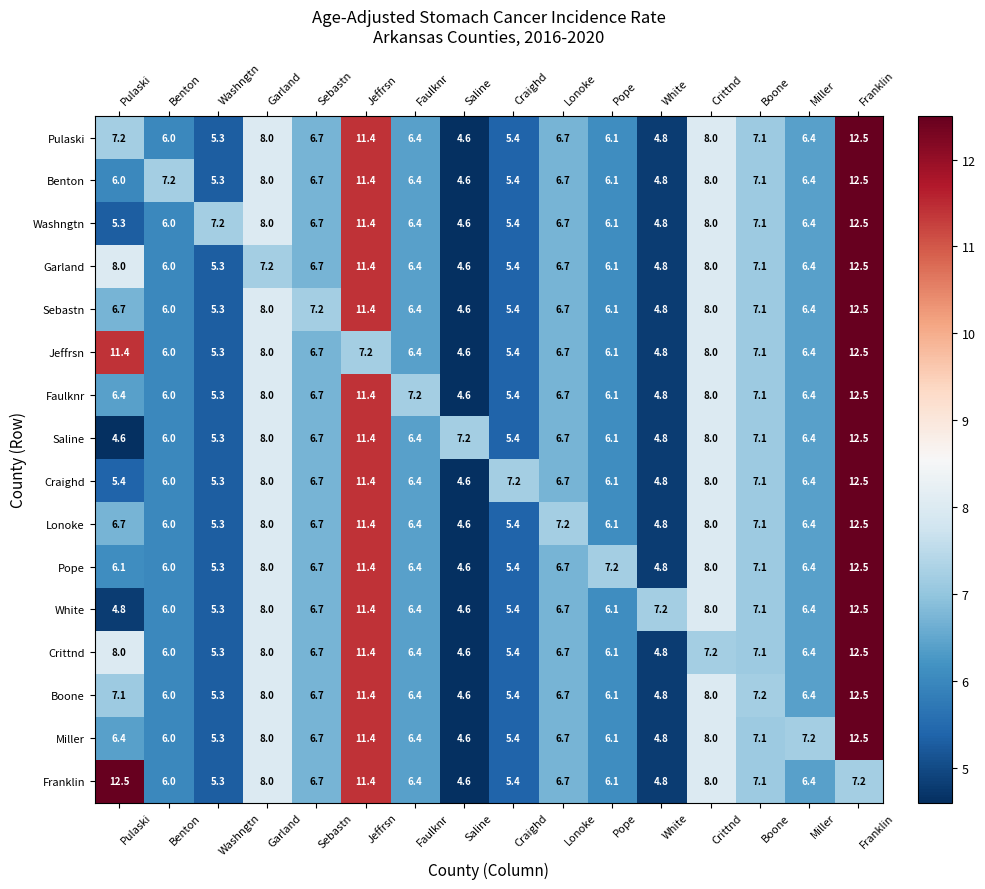

Read the Pope value at Boone.

7.1